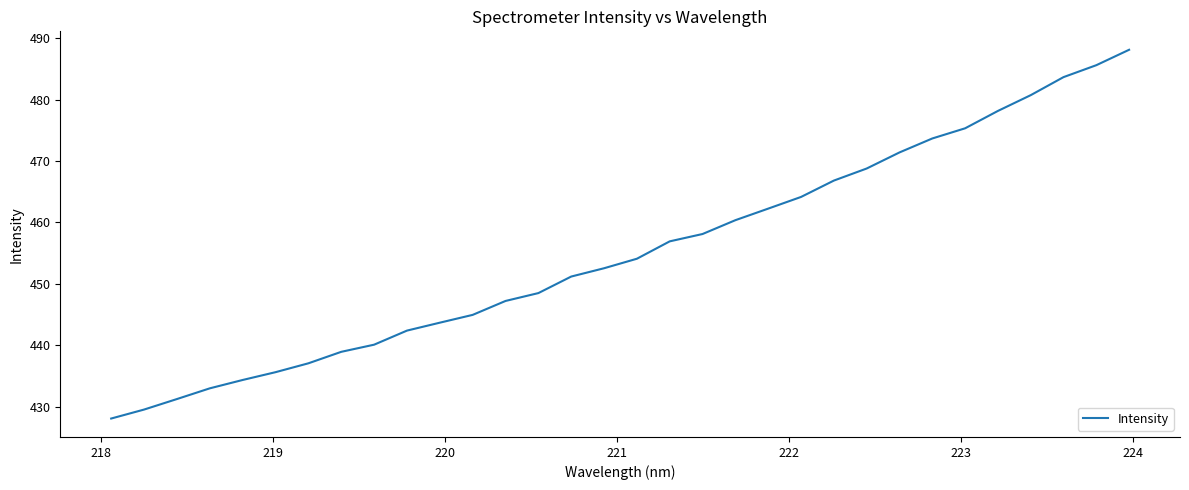

Reading right to left, list all the values displayed in this chart.

488.1	485.6	483.7	480.7	478.2	475.3	473.7	471.4	468.8	466.8	464.2	462.3	460.4	458.1	456.9	454.1	452.5	451.2	448.5	447.2	444.9	443.7	442.4	440.1	438.9	437.1	435.6	434.3	433.0	431.2	429.5	428.1